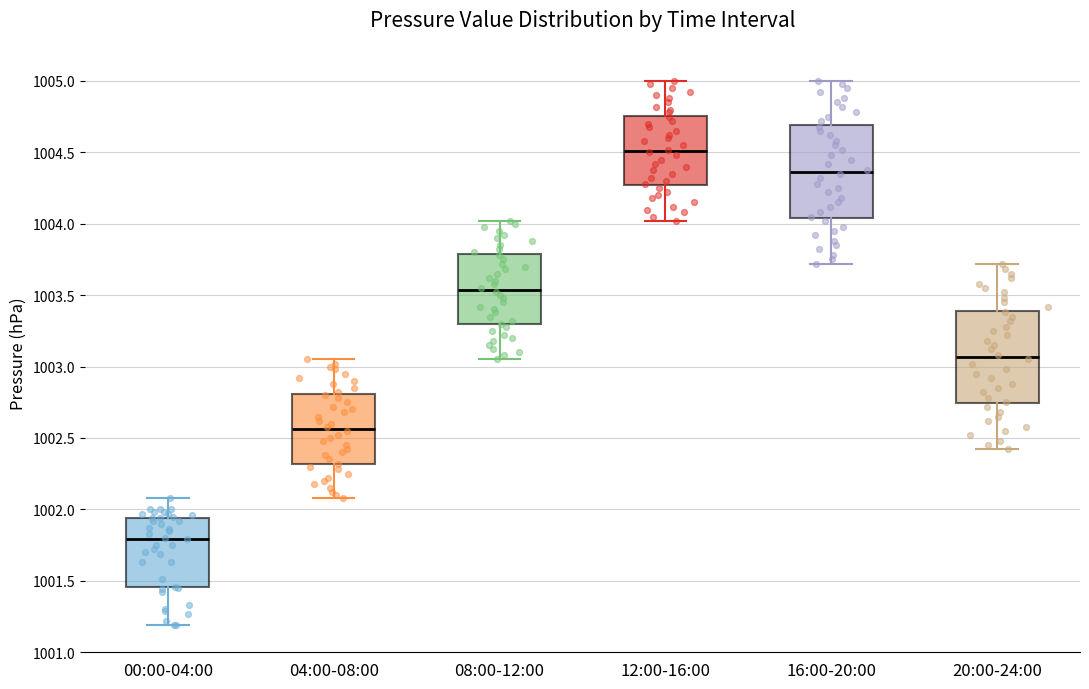

Where is the upper edge of the box for 08:00-12:00 on the y-axis? The values are not printed on the chart, so give them approximately, as read against the axis.

1003.80